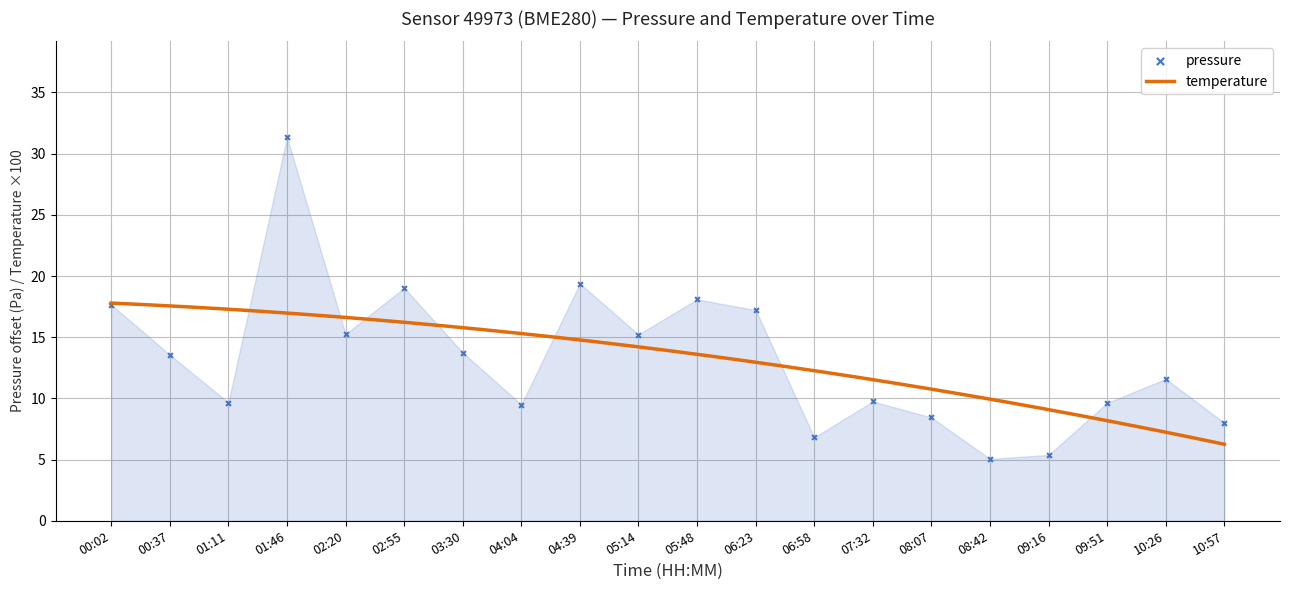

What is the maximum value for temperature?

17.8